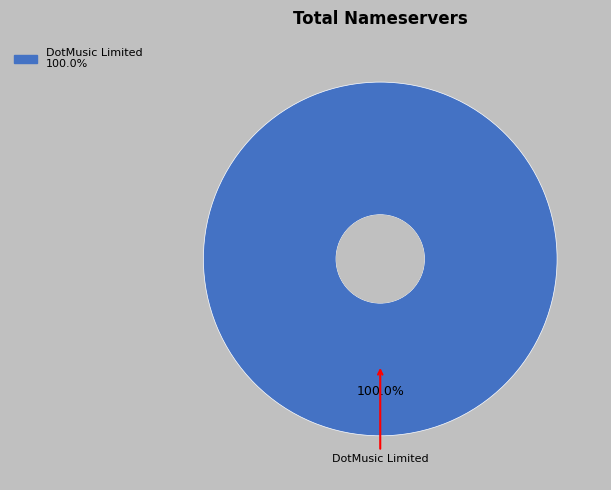

Is there any slice that represents more than half of the pie?

Yes